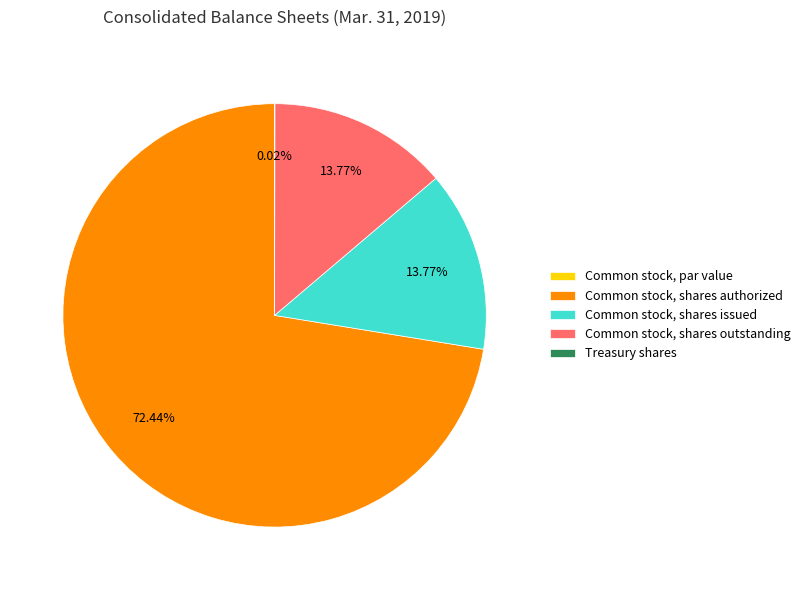

Does Common stock, shares authorized represent more than half of the total?

Yes